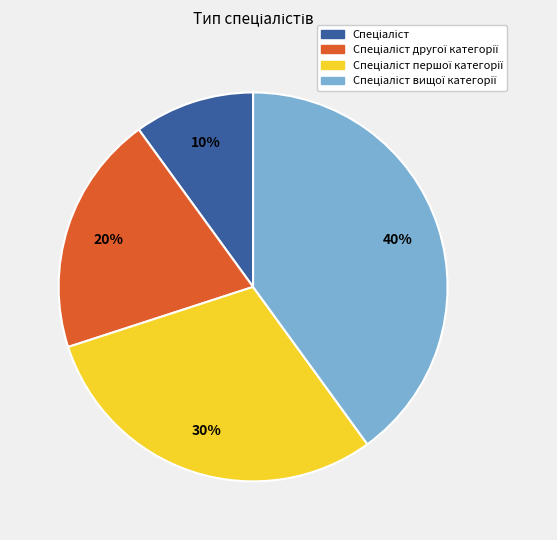

Does any single category account for the majority?

No